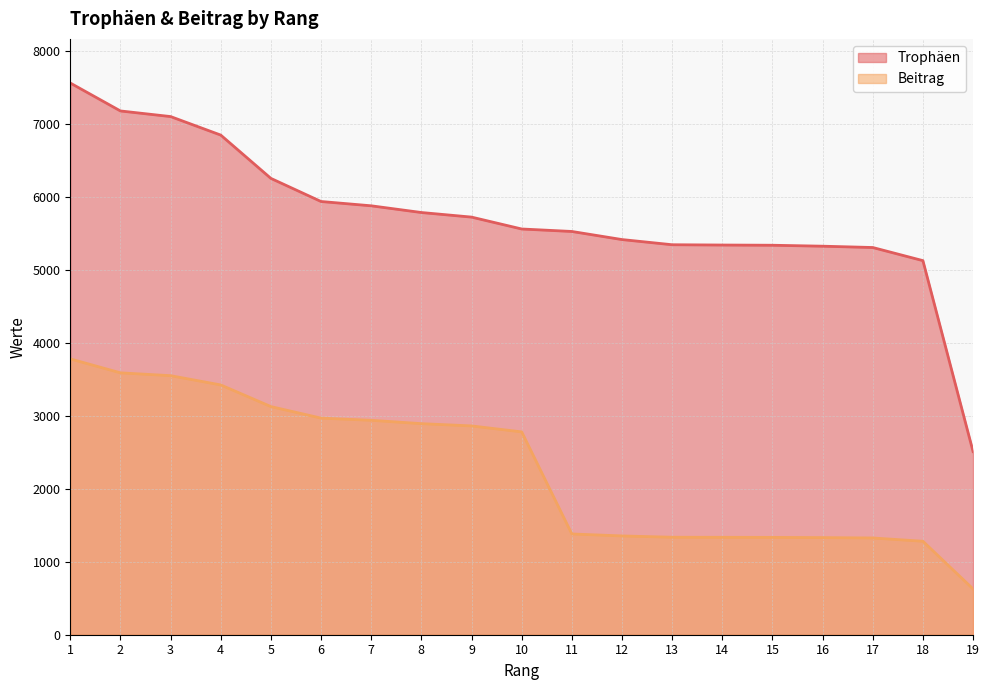

At which label is Trophäen closest to 5039?

18